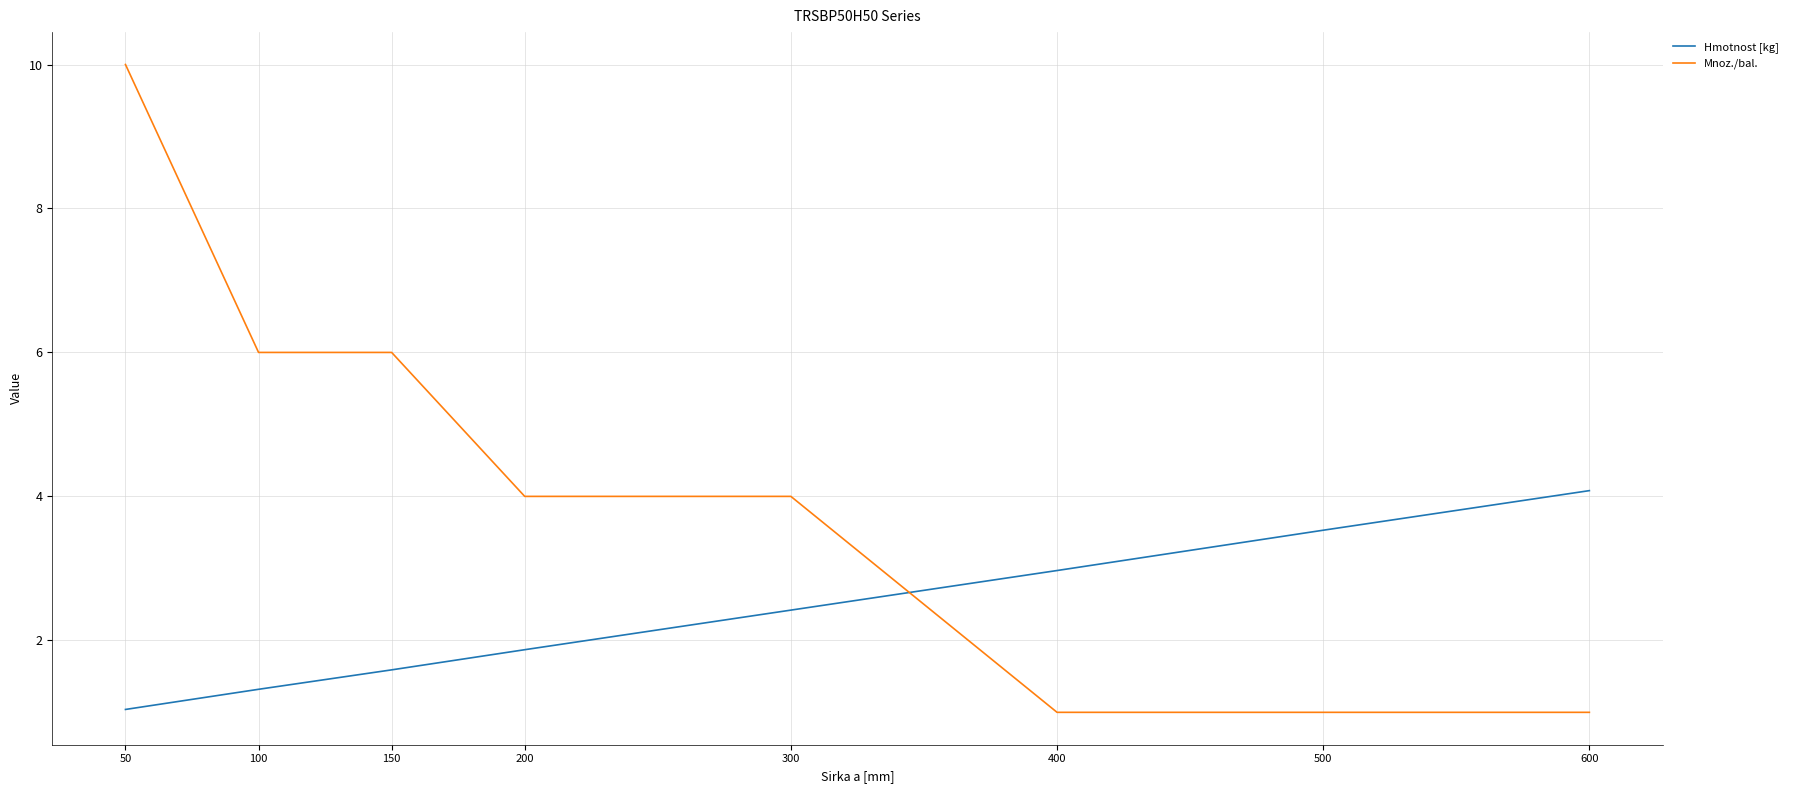

How many series are shown in this chart?

2